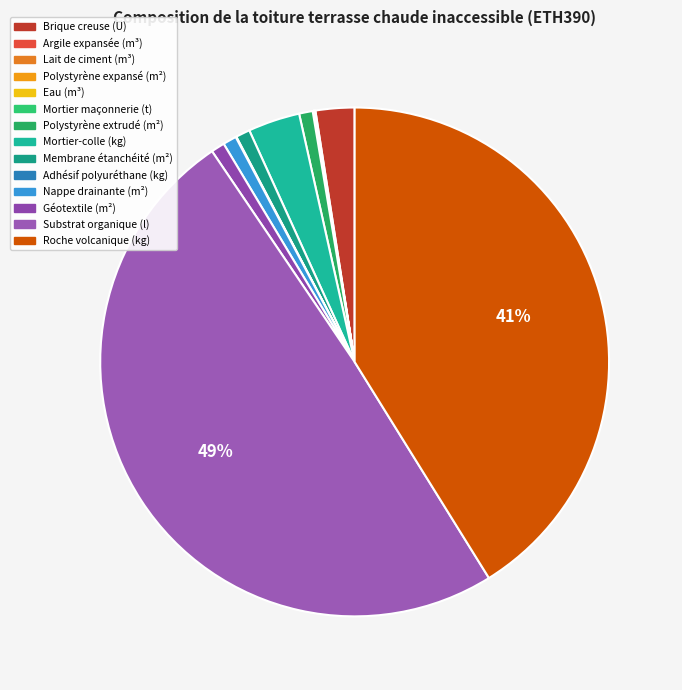

Which has a higher value, Lait de ciment (m³) or Polystyrène expansé (m²)?

Lait de ciment (m³)